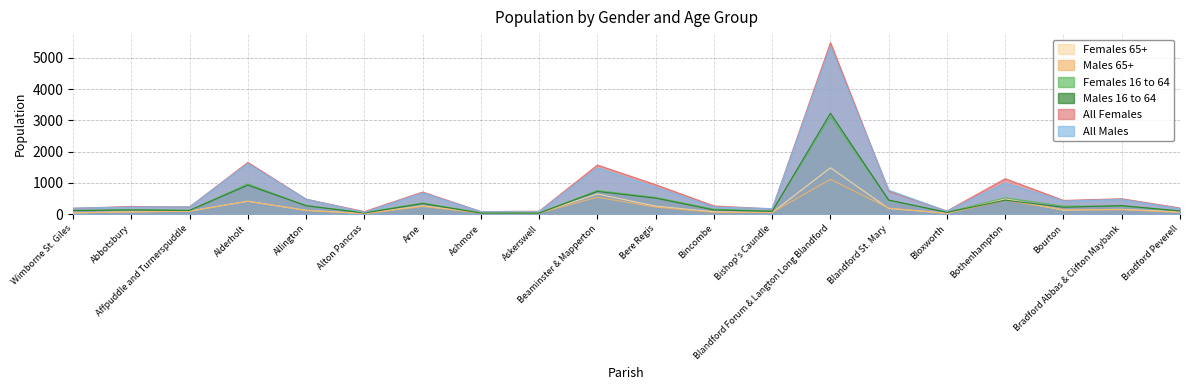

What is the value of the All Females point at the 12th from the left?

261